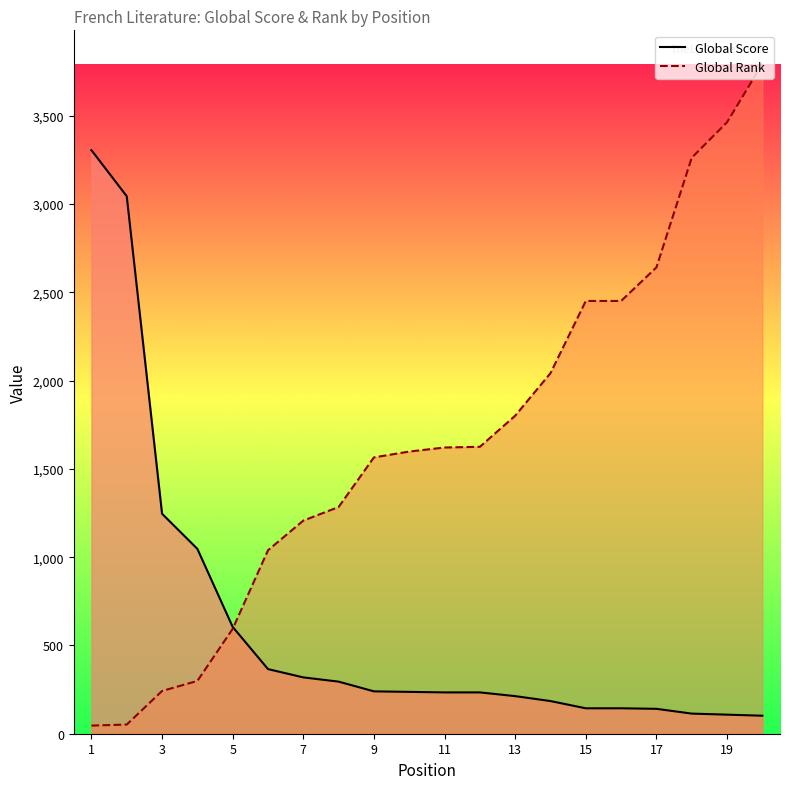

What is the minimum value shown in the chart?

46